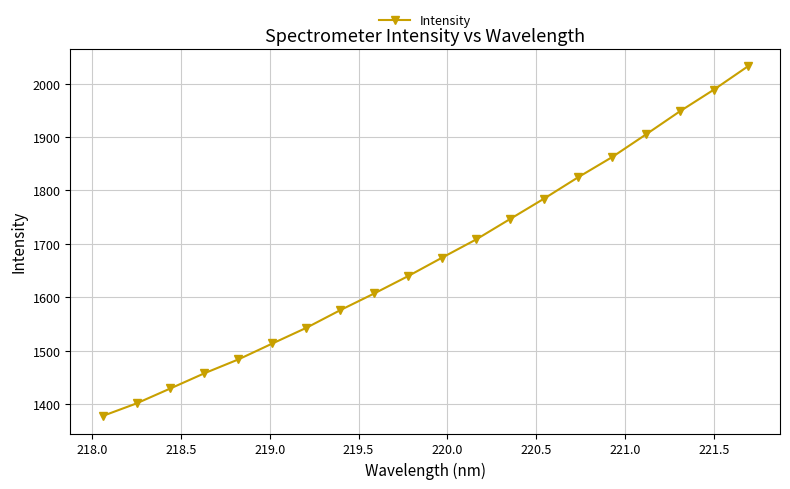

True or false: there are more than 1 points higher than both neighbors.

False